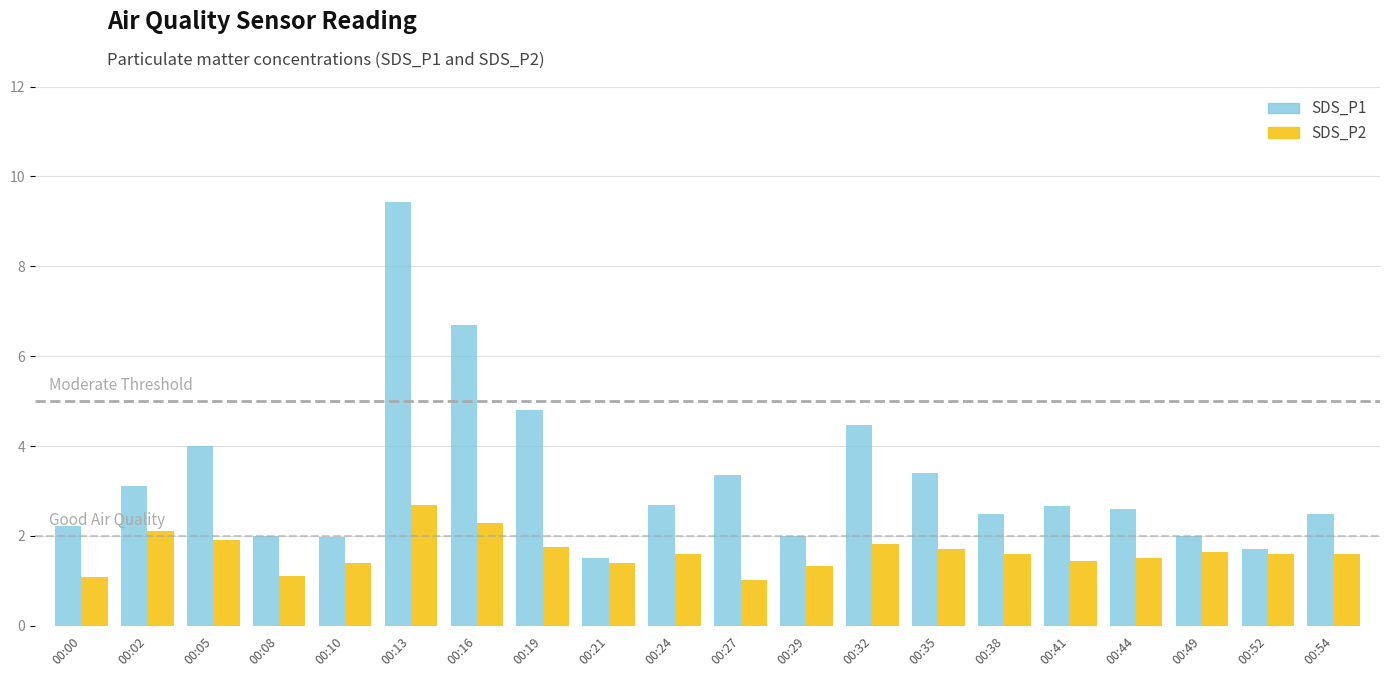

What is the sum of all SDS_P1 values?

65.6